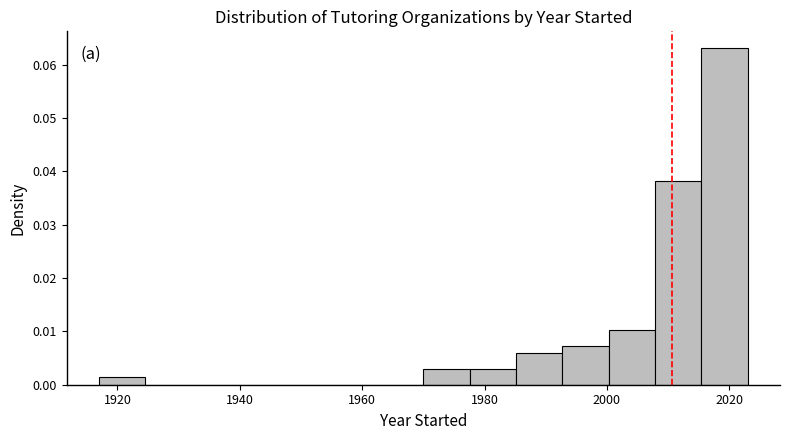

Around what value on the x-axis is the tallest bar? Give the approximate position of its centre, as read against the axis.

2020